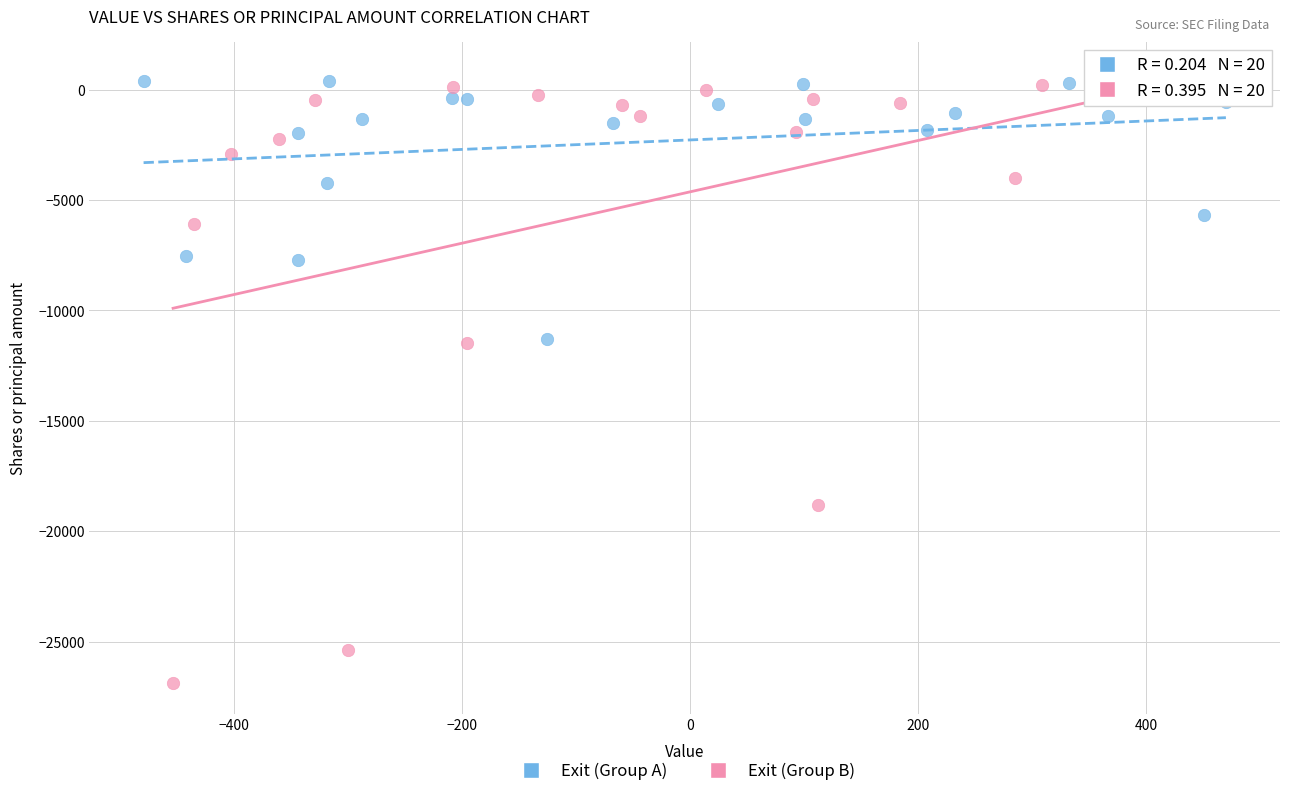

What are all the series names shown in the legend?

Exit (Group A), Exit (Group B)